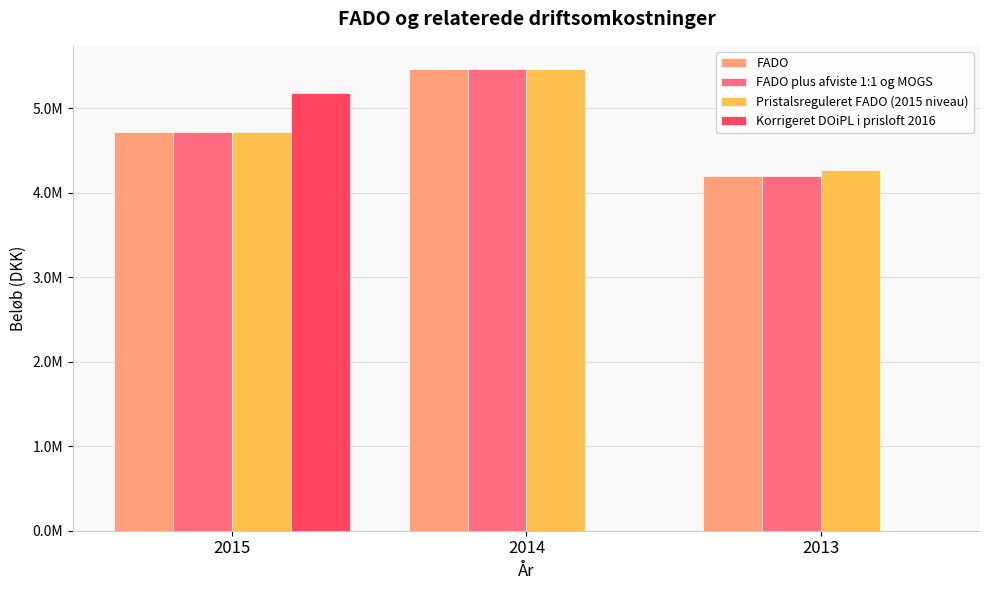

Reading left to right, list all the values displayed in this chart.

FADO: 4721805.0	5462298.0	4201514.0
FADO plus afviste 1:1 og MOGS: 4721805.0	5462298.0	4201514.0
Pristalsreguleret FADO (2015 niveau): 4721805.0	5466667.8	4267948.3
Korrigeret DOiPL i prisloft 2016: 5180354.3	0.0	0.0